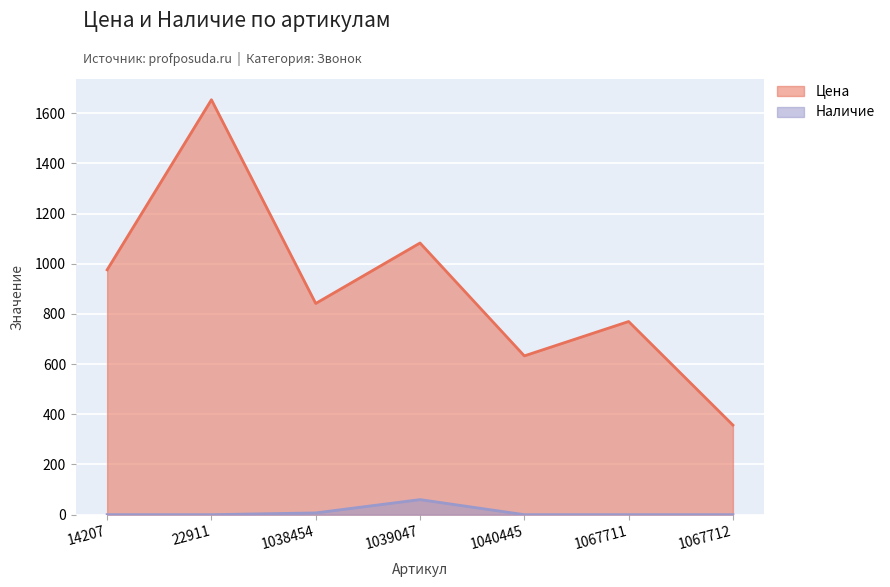

What are all the series names shown in the legend?

Цена, Наличие